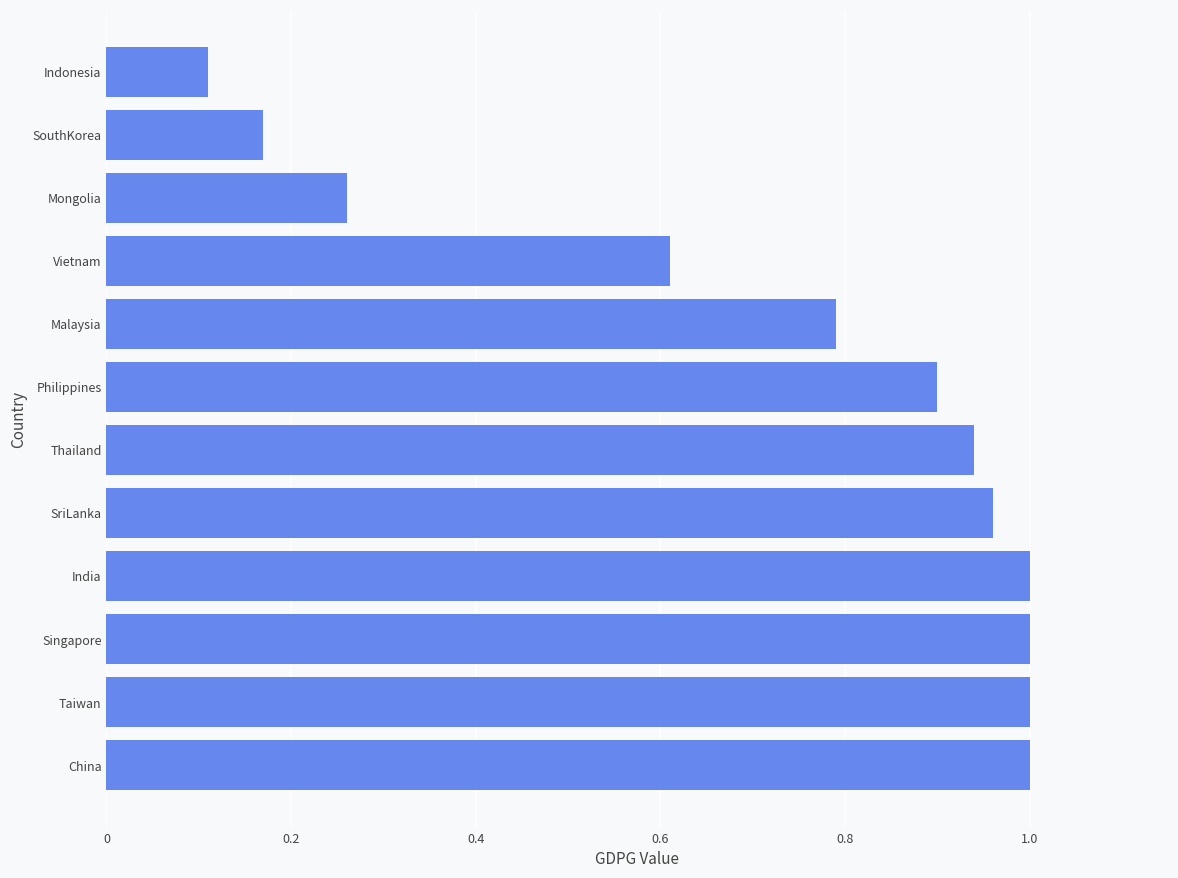

How many categories are shown in the chart?

12